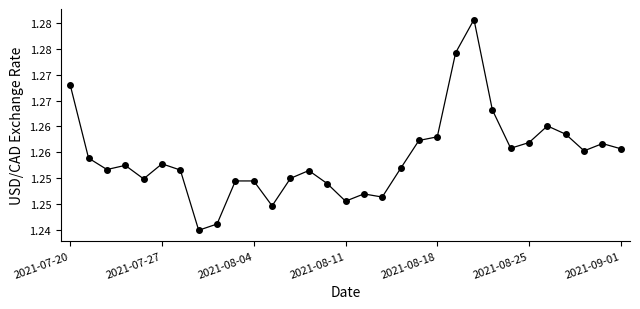

How many interior local valleys (lower than both neighbors) does the data have?

8